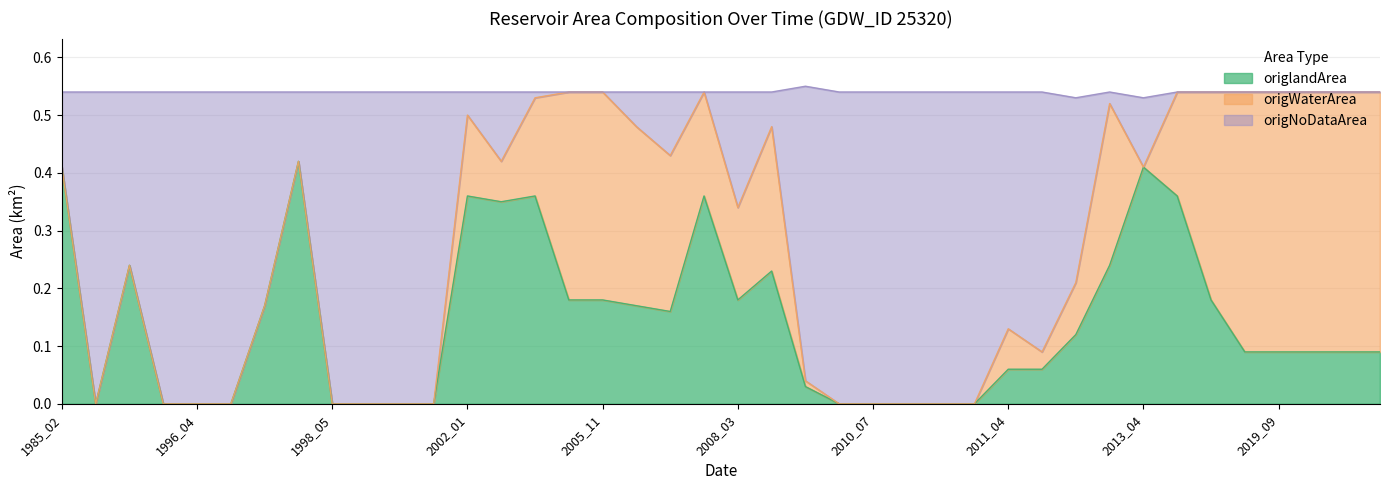

How many values in origNoDataArea are above zero?

27